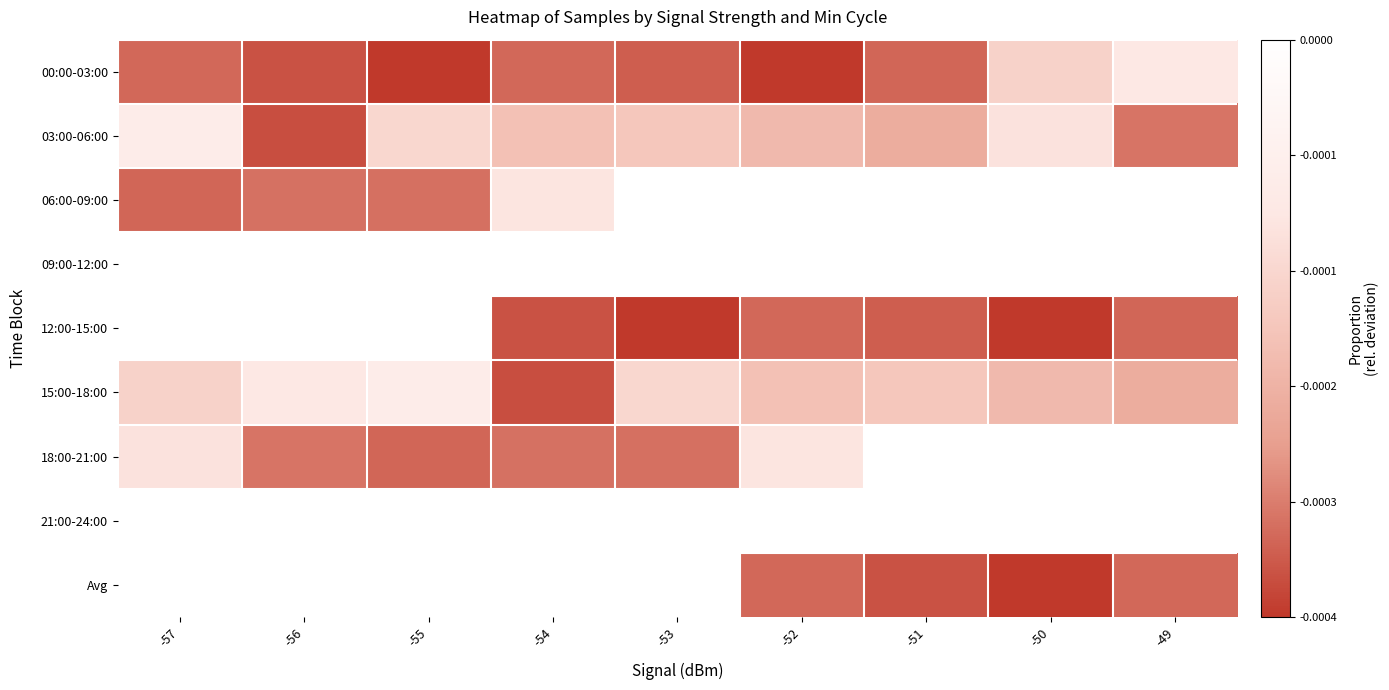

Reading left to right, list all the values displayed in this chart.

00:00-03:00: -57=-0.0	-56=-0.0	-55=-0.0	-54=-0.0	-53=-0.0	-52=-0.0	-51=-0.0	-50=-0.0	-49=-0.0
03:00-06:00: -57=-0.0	-56=-0.0	-55=-0.0	-54=-0.0	-53=-0.0	-52=-0.0	-51=-0.0	-50=-0.0	-49=-0.0
06:00-09:00: -57=-0.0	-56=-0.0	-55=-0.0	-54=-0.0	-53=0.0	-52=0.0	-51=0.0	-50=0.0	-49=0.0
09:00-12:00: -57=0.0	-56=0.0	-55=0.0	-54=0.0	-53=0.0	-52=0.0	-51=0.0	-50=0.0	-49=0.0
12:00-15:00: -57=0.0	-56=0.0	-55=0.0	-54=-0.0	-53=-0.0	-52=-0.0	-51=-0.0	-50=-0.0	-49=-0.0
15:00-18:00: -57=-0.0	-56=-0.0	-55=-0.0	-54=-0.0	-53=-0.0	-52=-0.0	-51=-0.0	-50=-0.0	-49=-0.0
18:00-21:00: -57=-0.0	-56=-0.0	-55=-0.0	-54=-0.0	-53=-0.0	-52=-0.0	-51=0.0	-50=0.0	-49=0.0
21:00-24:00: -57=0.0	-56=0.0	-55=0.0	-54=0.0	-53=0.0	-52=0.0	-51=0.0	-50=0.0	-49=0.0
Avg: -57=0.0	-56=0.0	-55=0.0	-54=0.0	-53=0.0	-52=-0.0	-51=-0.0	-50=-0.0	-49=-0.0